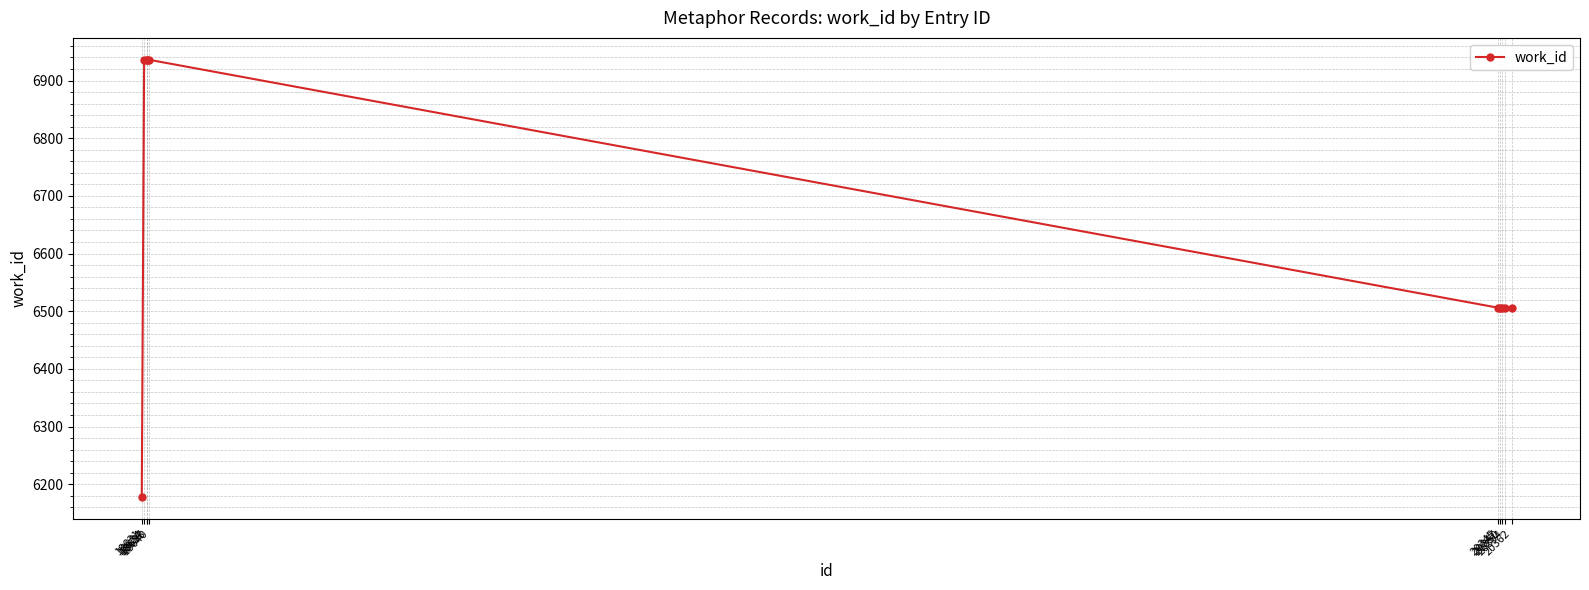

Reading left to right, what are all the values shown in this chart?

6178	6936	6936	6936	6936	6506	6506	6506	6506	6506